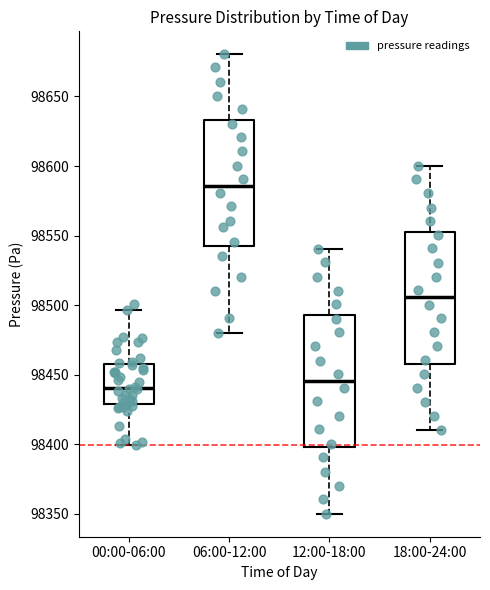

Reading left to right, read every box against the y-axis: the position of its median line, the range the box covers, and the ends of its whiskers. The values are not printed on the chart, so give them approximately, as read against the axis.

00:00-06:00: median 98440, box 98430 to 98460, whiskers 98400 to 98495
06:00-12:00: median 98585, box 98545 to 98635, whiskers 98480 to 98680
12:00-18:00: median 98445, box 98400 to 98495, whiskers 98350 to 98540
18:00-24:00: median 98505, box 98460 to 98555, whiskers 98410 to 98600